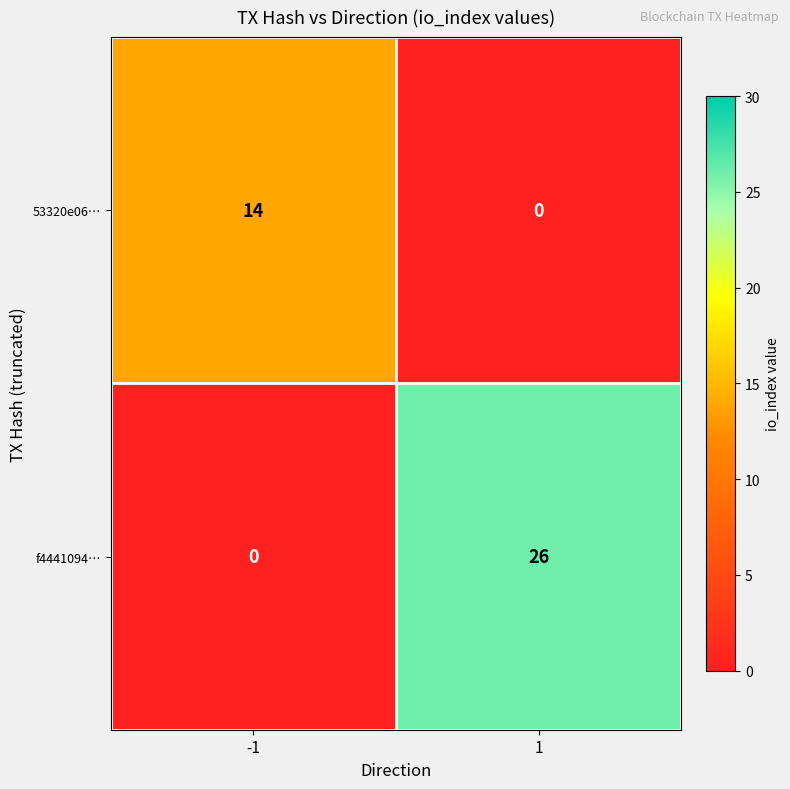

Reading left to right, list all the values displayed in this chart.

53320e06…: 14	0
f4441094…: 0	26